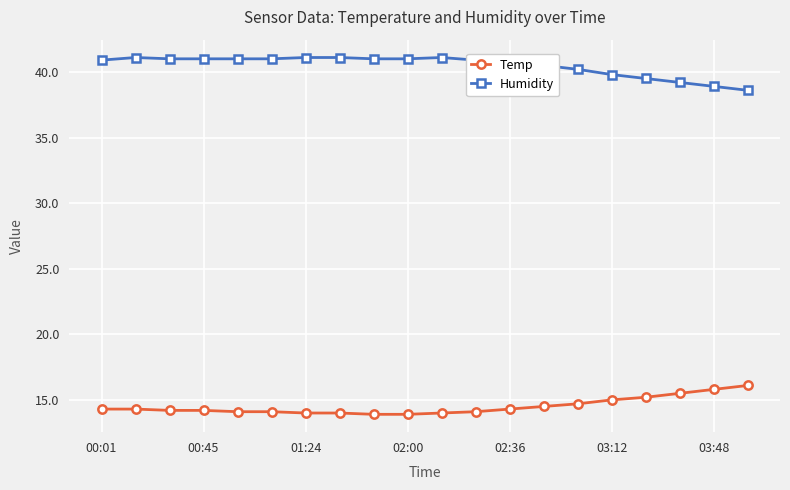

What is the minimum value shown in the chart?

13.9